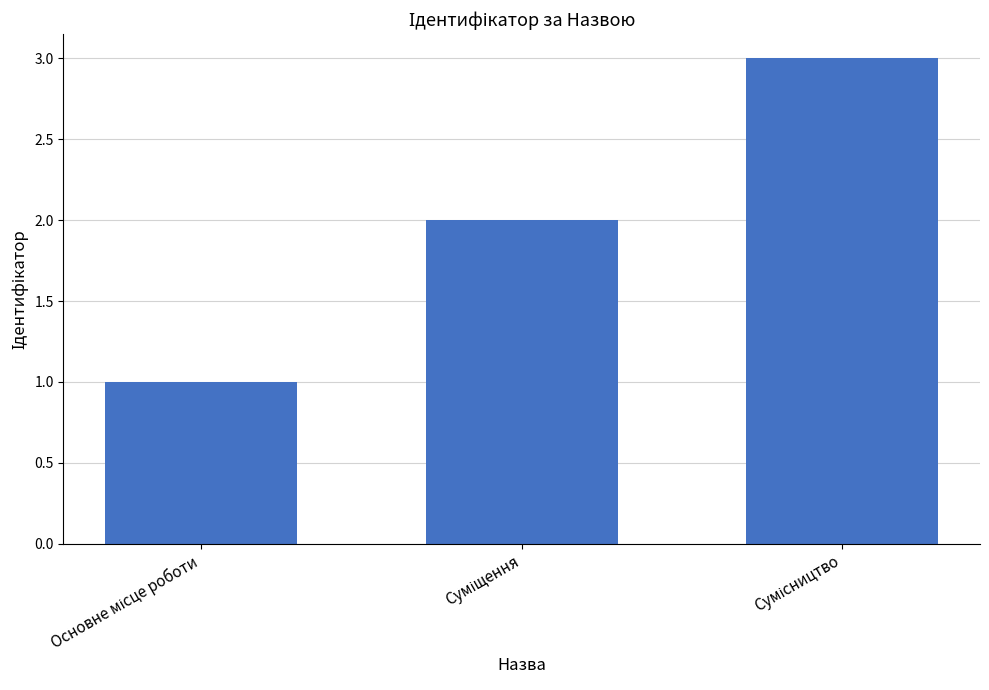

Are the bars grouped side by side (vs. stacked)?

No